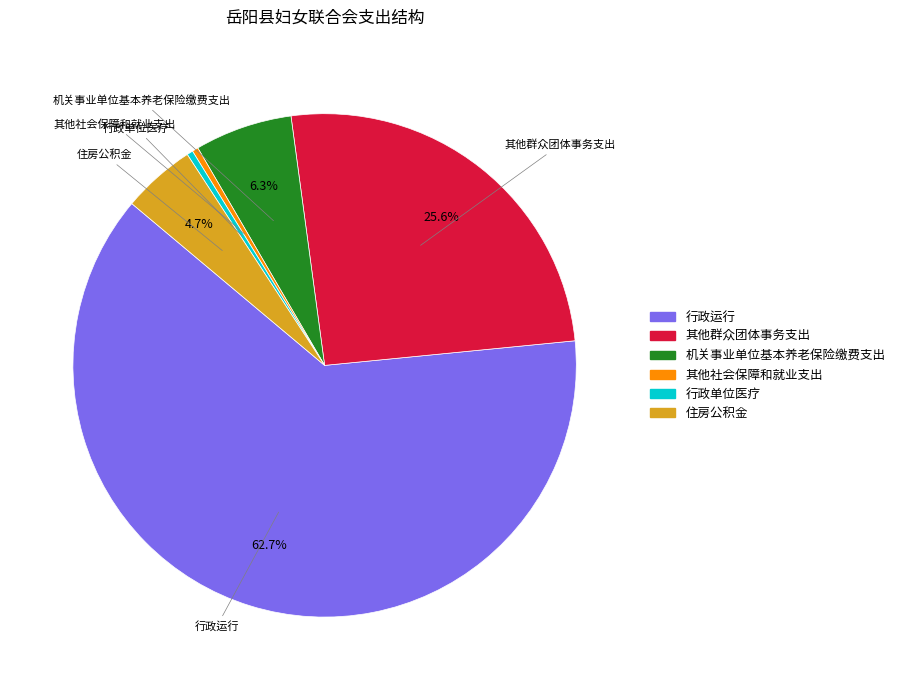

How many slices are in this pie chart?

6